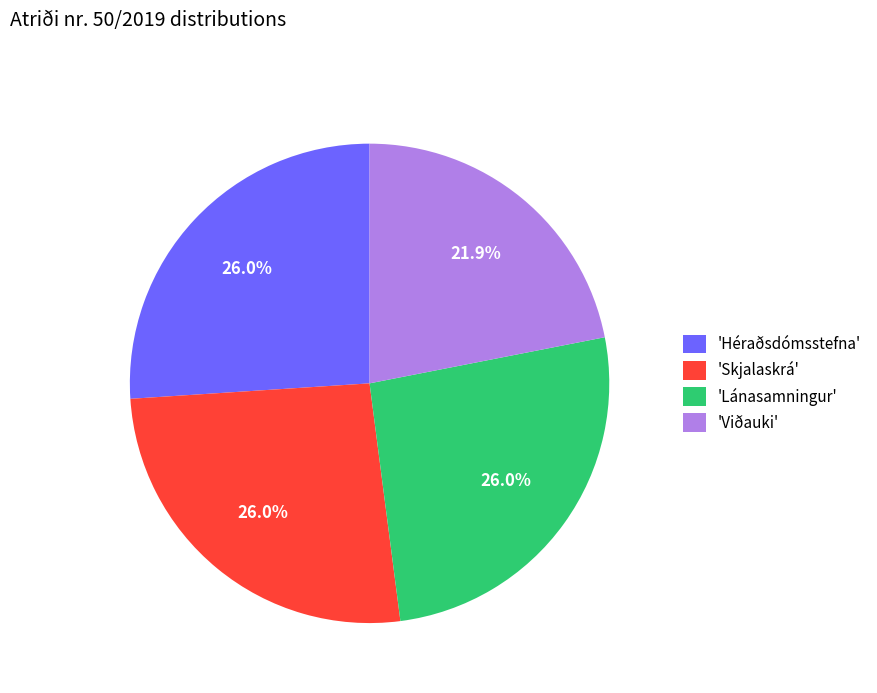

Combined, do 'Skjalaskrá' and 'Héraðsdómsstefna' account for over 50%?

Yes